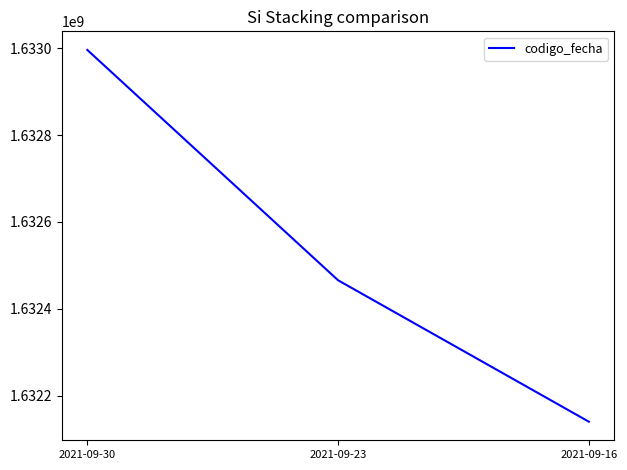

Is it true that the value at 2021-09-23 is 2873643543?

False